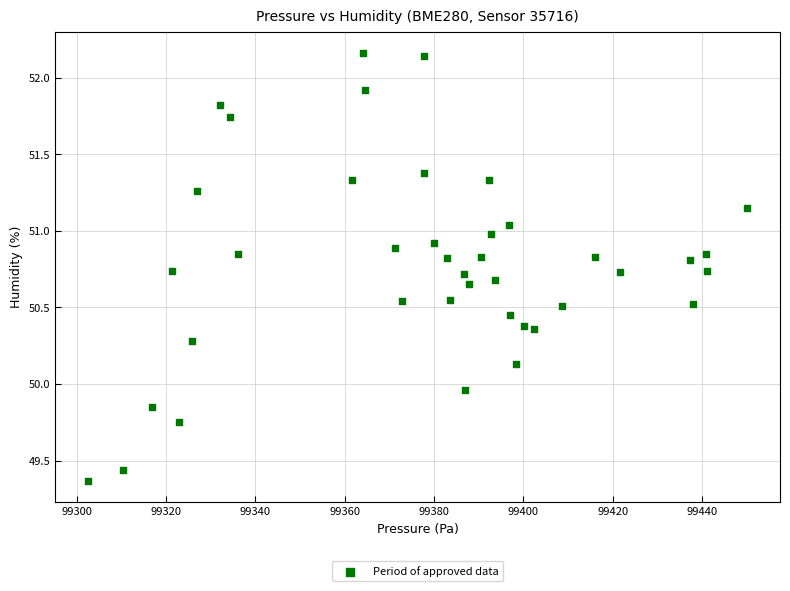

What is the range of Y values (max minus min)?

2.8